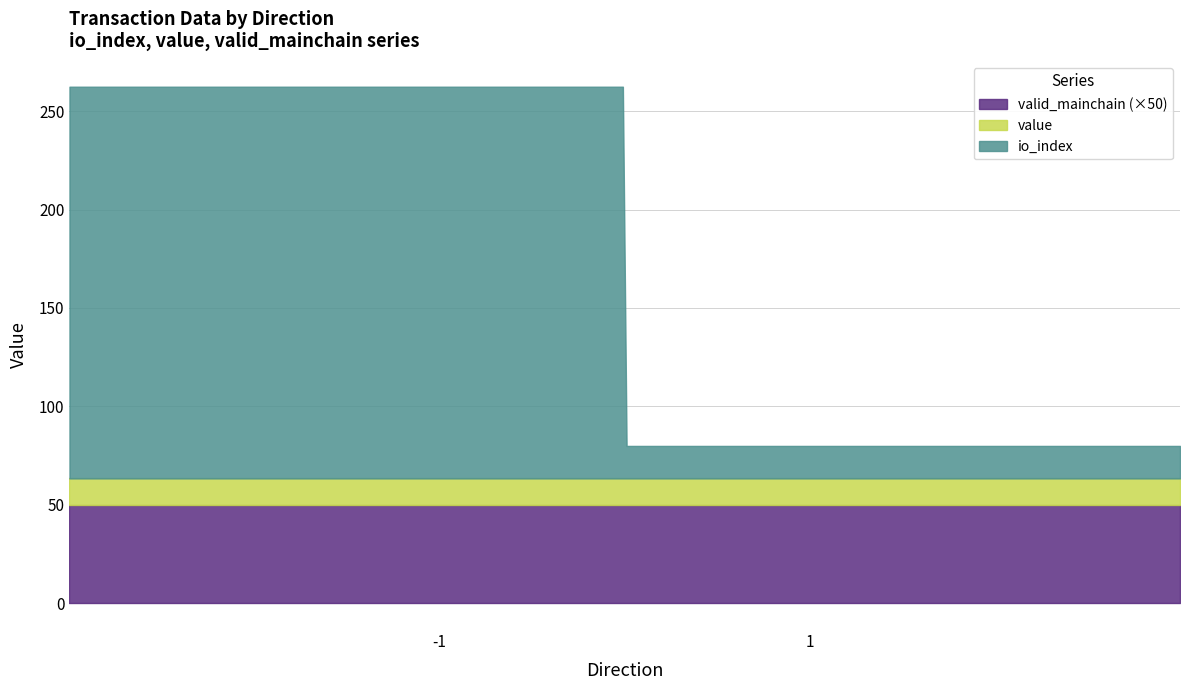

What are all the series names shown in the legend?

valid_mainchain (×50), value, io_index